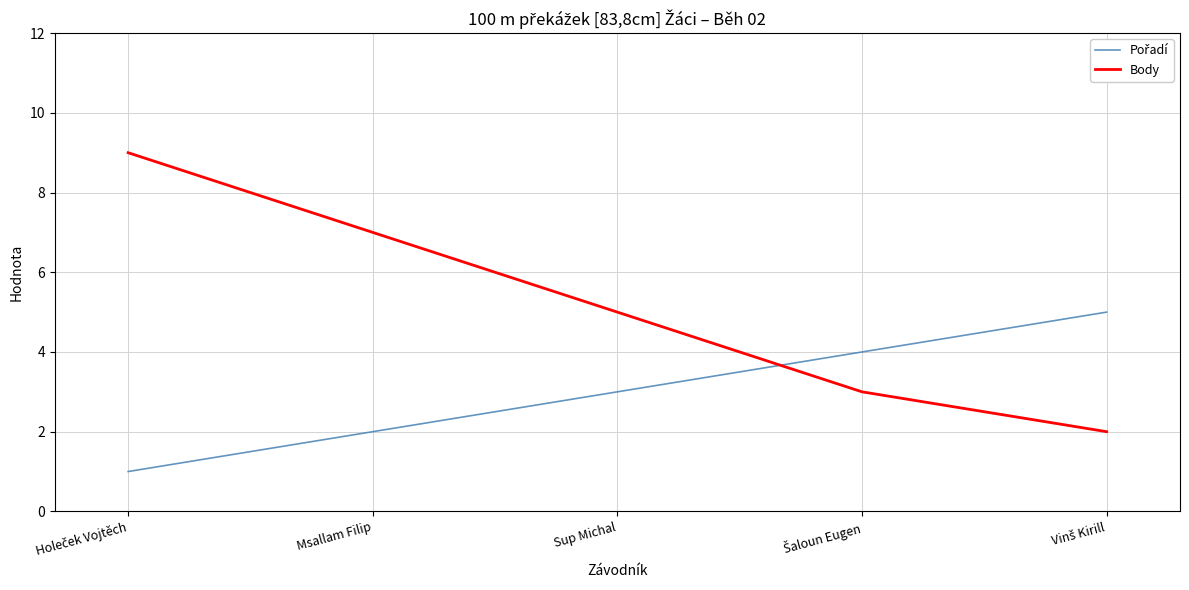

True or false: Body has a value of 7 at Msallam Filip.

True